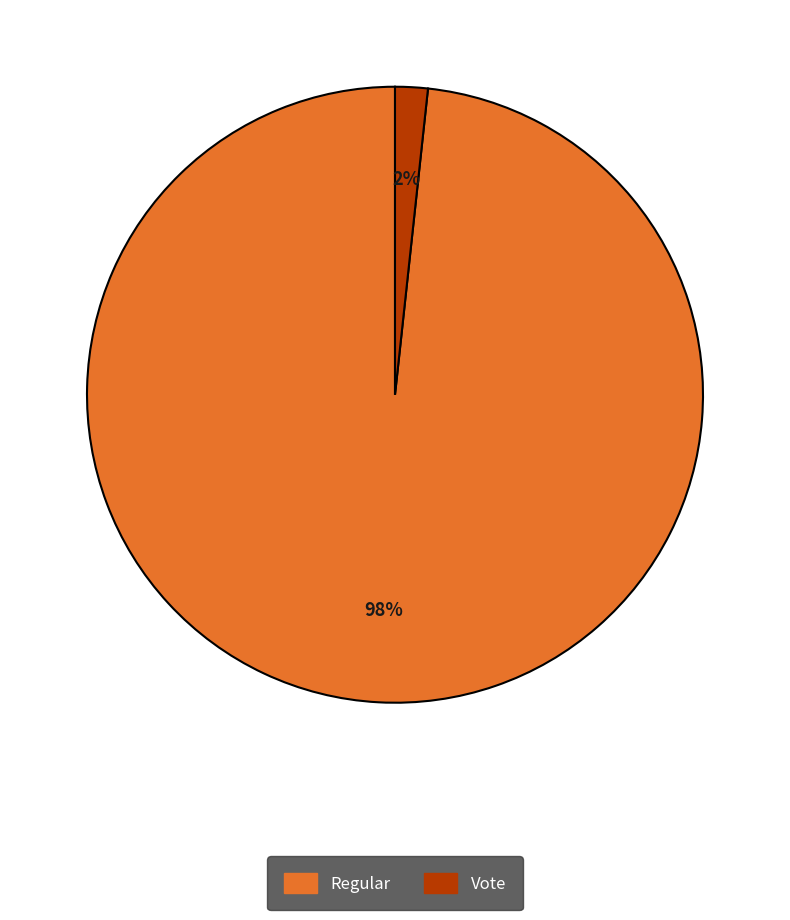

Combined, do Vote and Regular account for over 50%?

Yes